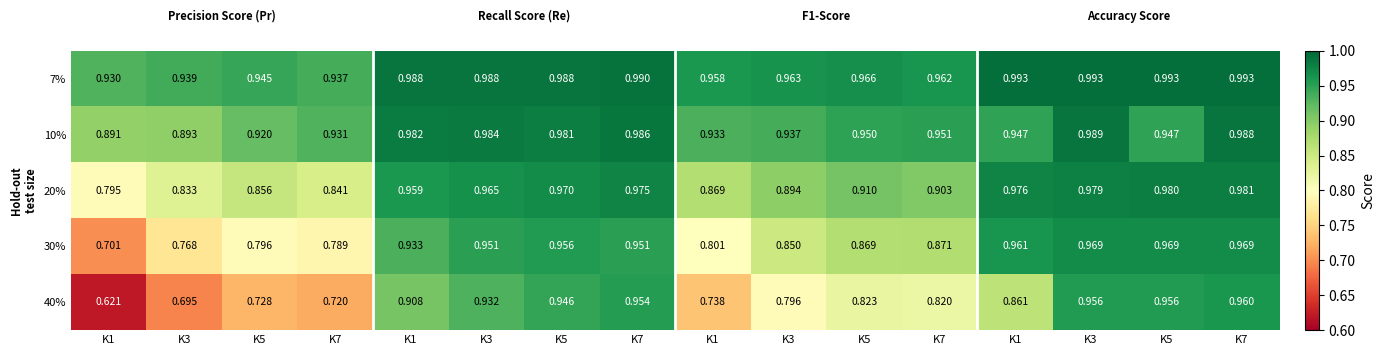

Between K3 and K7, which series saw the biggest shift?

40%